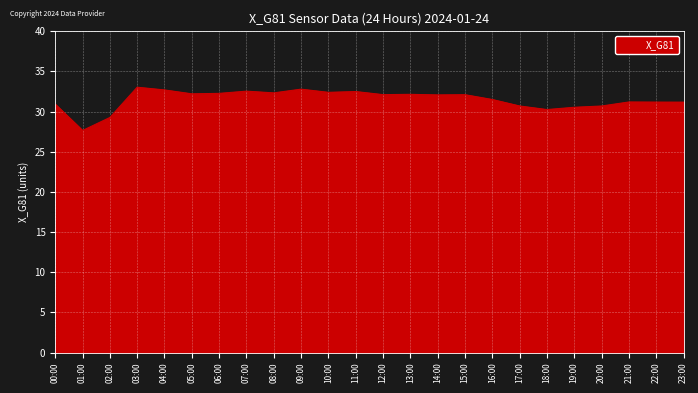

The chart shows a value of 32.2 at 05:00. True or false?

True